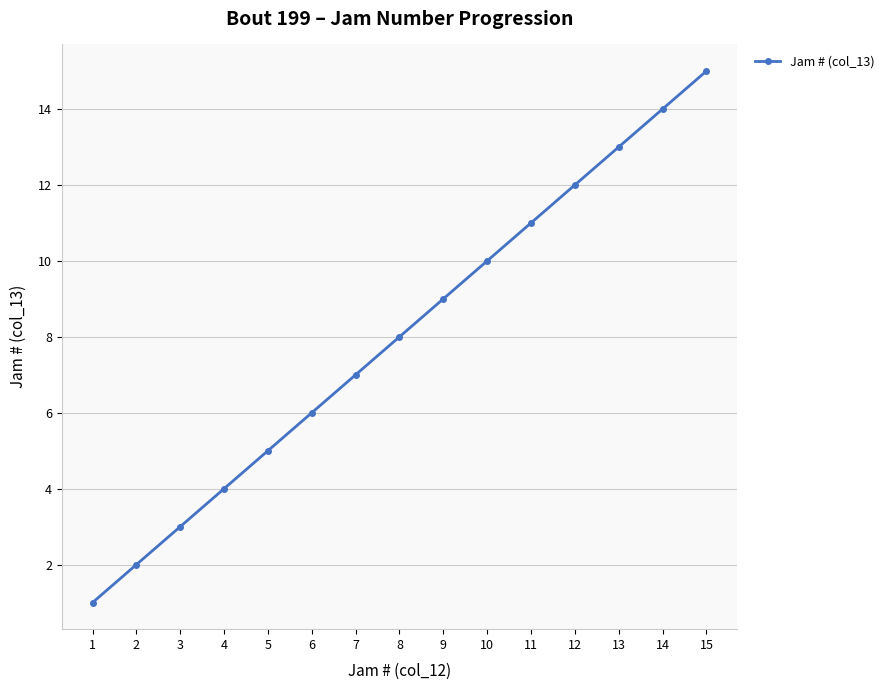

Is it true that the value at 2 is 2?

True